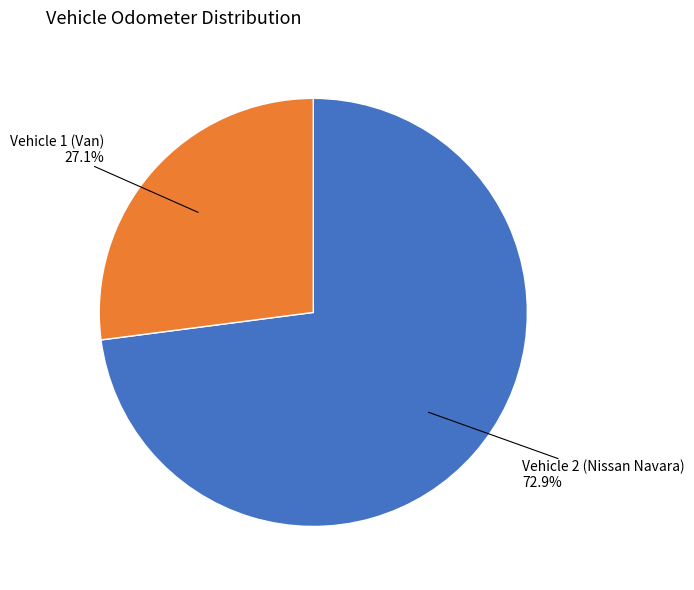

Is there any slice that represents more than half of the pie?

Yes